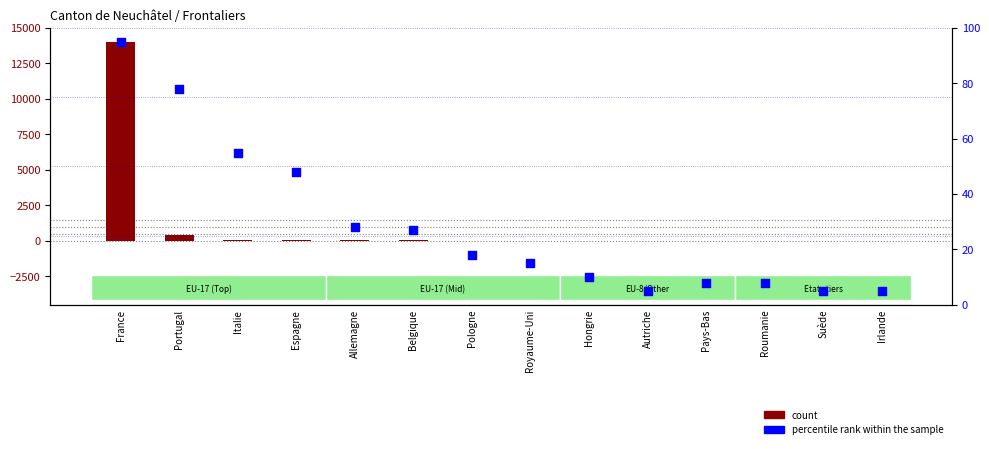

Which series has the widest spread of Y values?

count